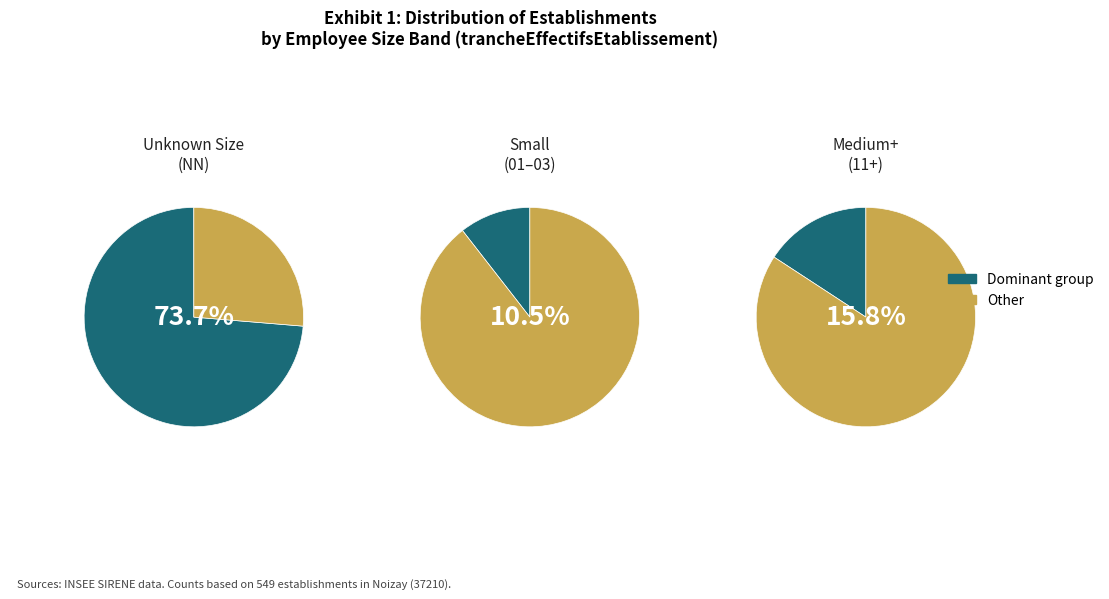

The 11 slice represents 16% of the pie. True or false?

True